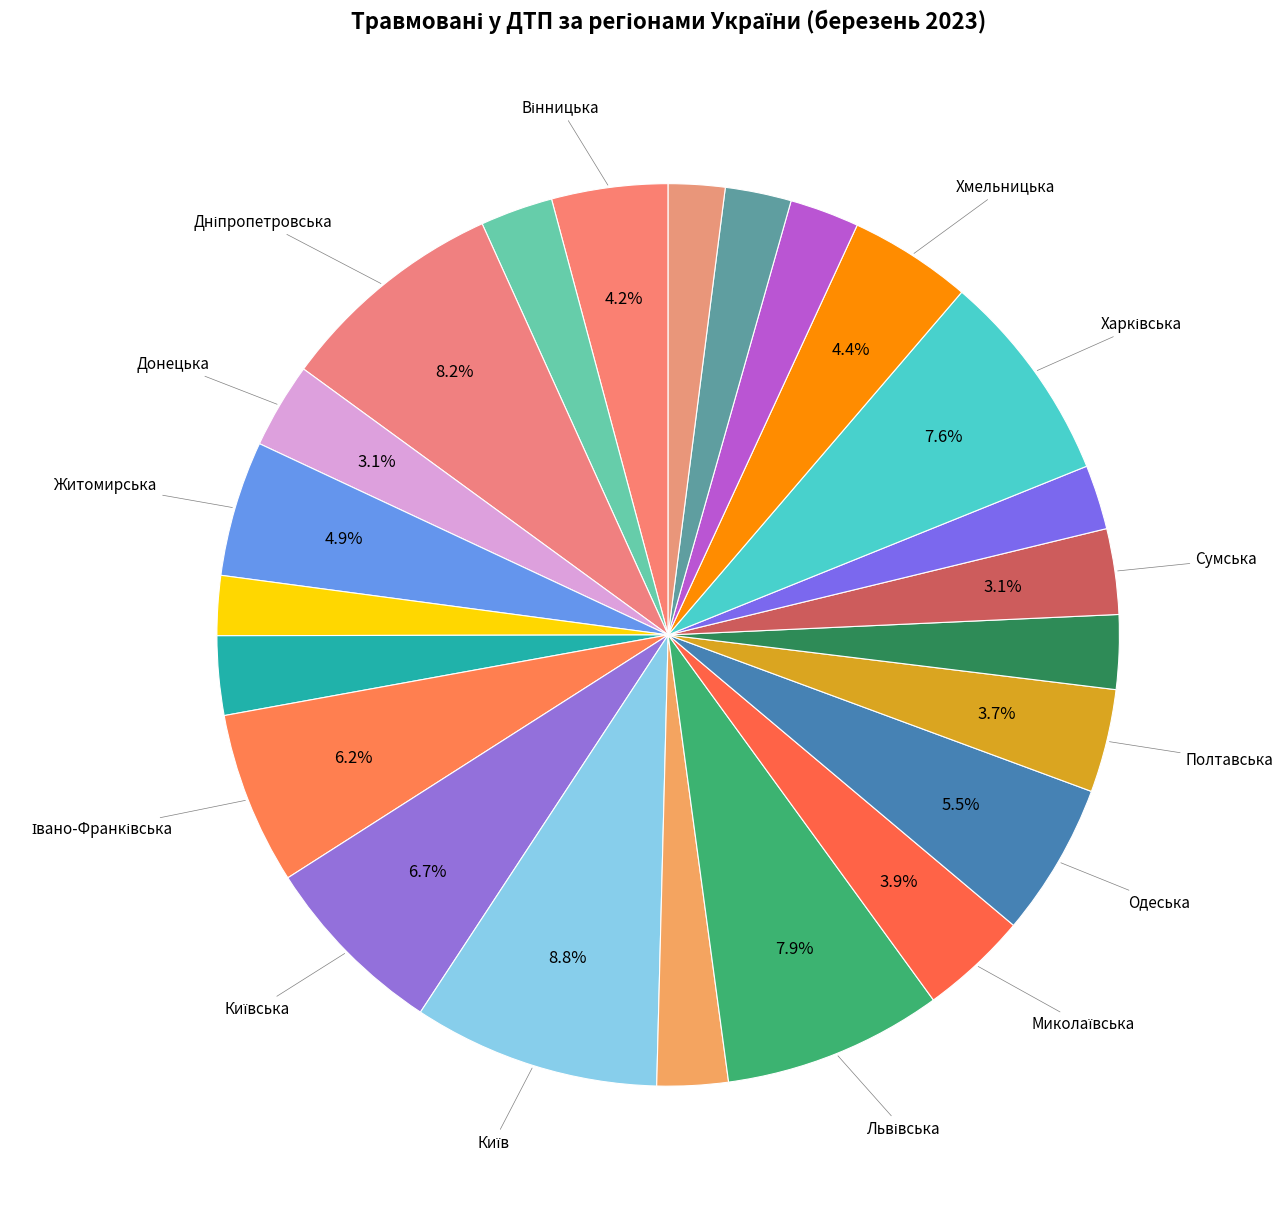

How many segments does this pie chart have?

23